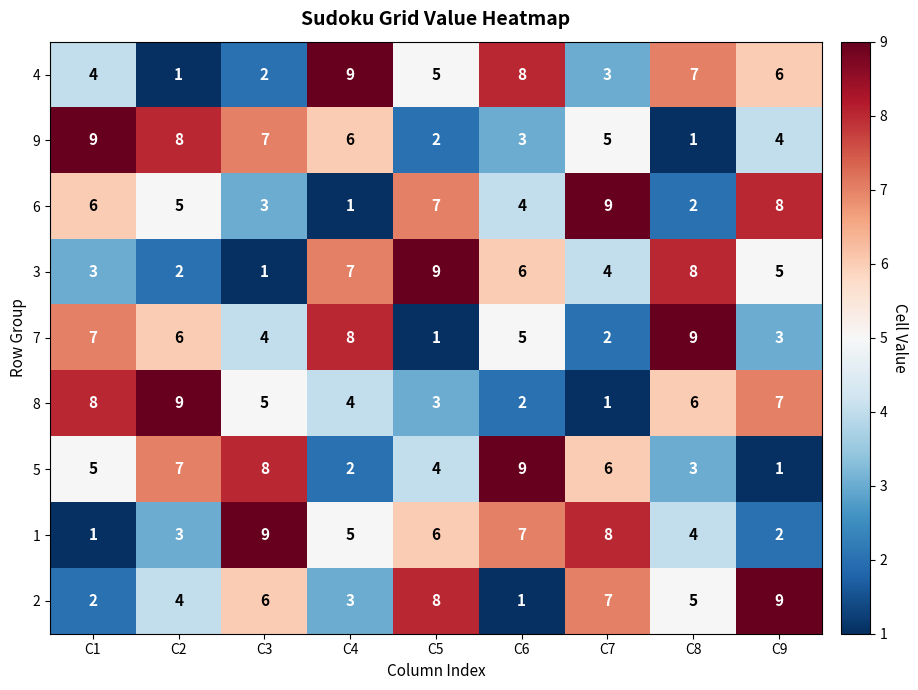

Count the 2 values in the range 3 to 7.

5